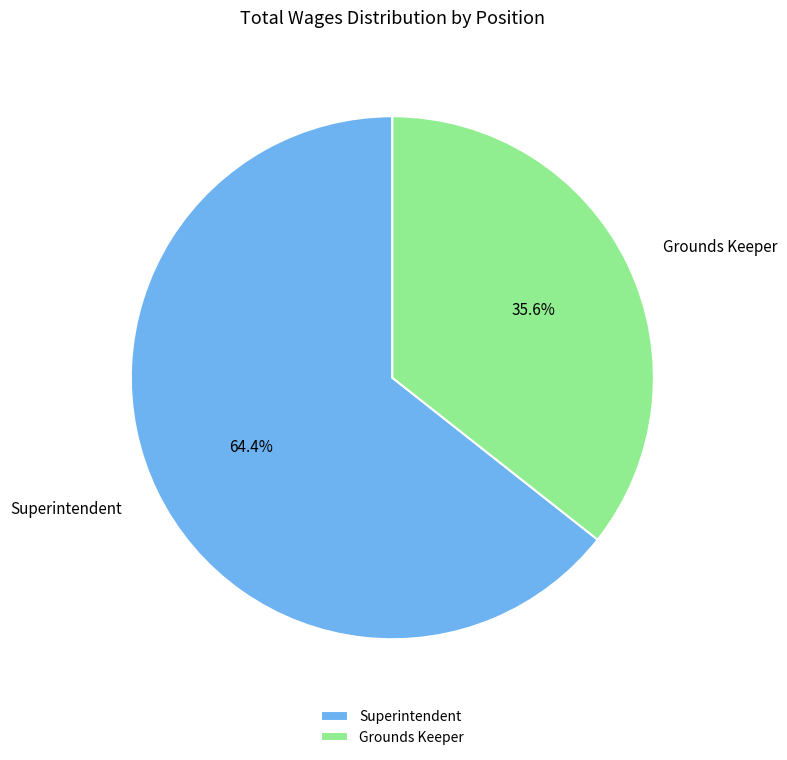

How many slices are in this pie chart?

2